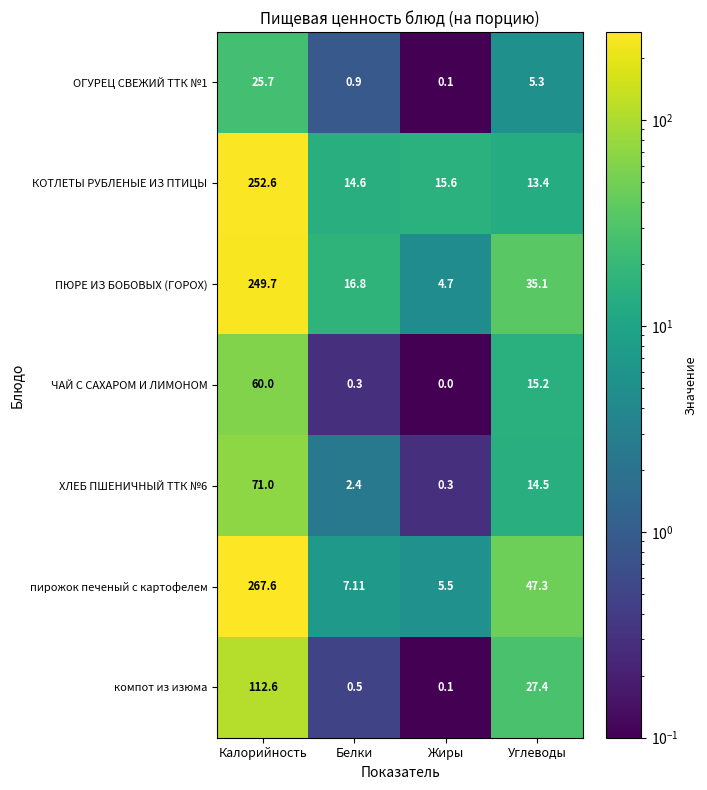

Which series changed the most between Калорийность and Углеводы?

КОТЛЕТЫ РУБЛЕНЫЕ ИЗ ПТИЦЫ